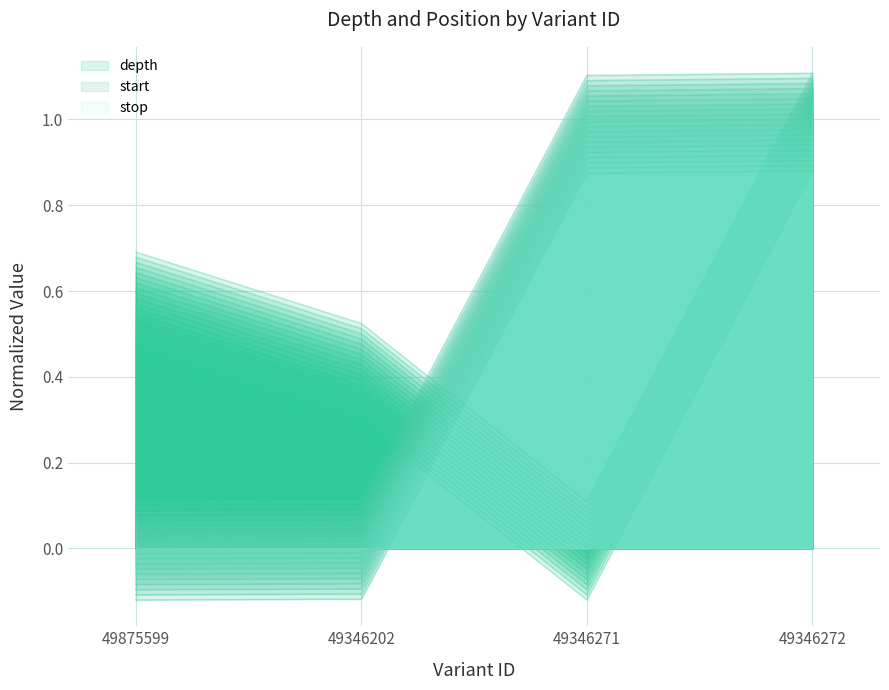

How many data points does each series have?

4